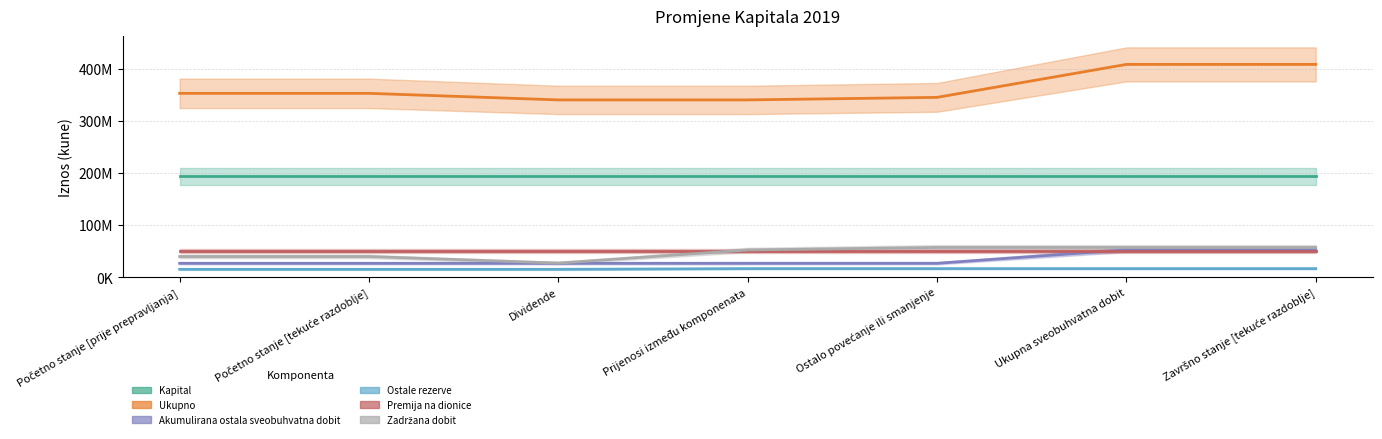

How many values in the Ostale rezerve series are below 16811440?

3